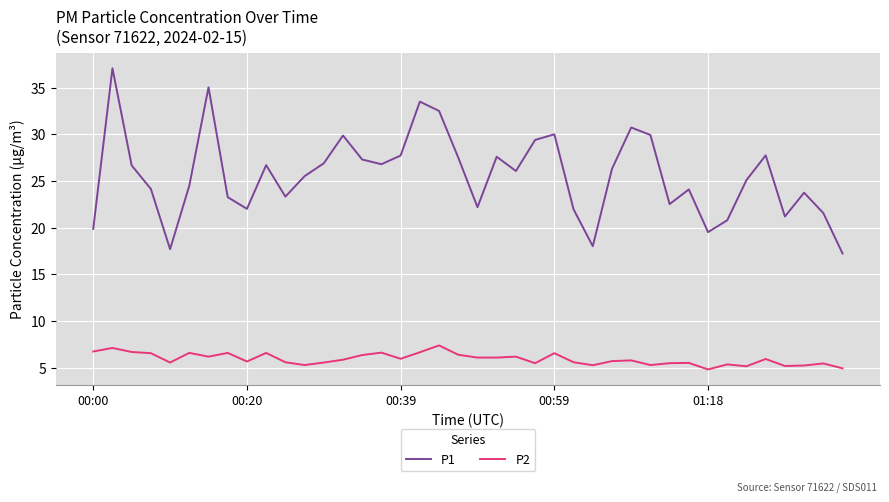

Rank the series by their average value, from lowest to highest.

P2, P1